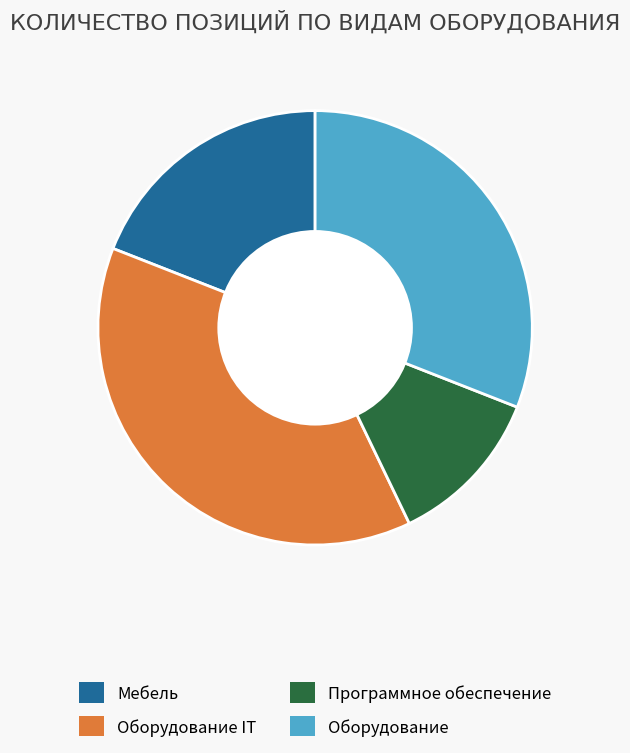

Is there any slice that represents more than half of the pie?

No